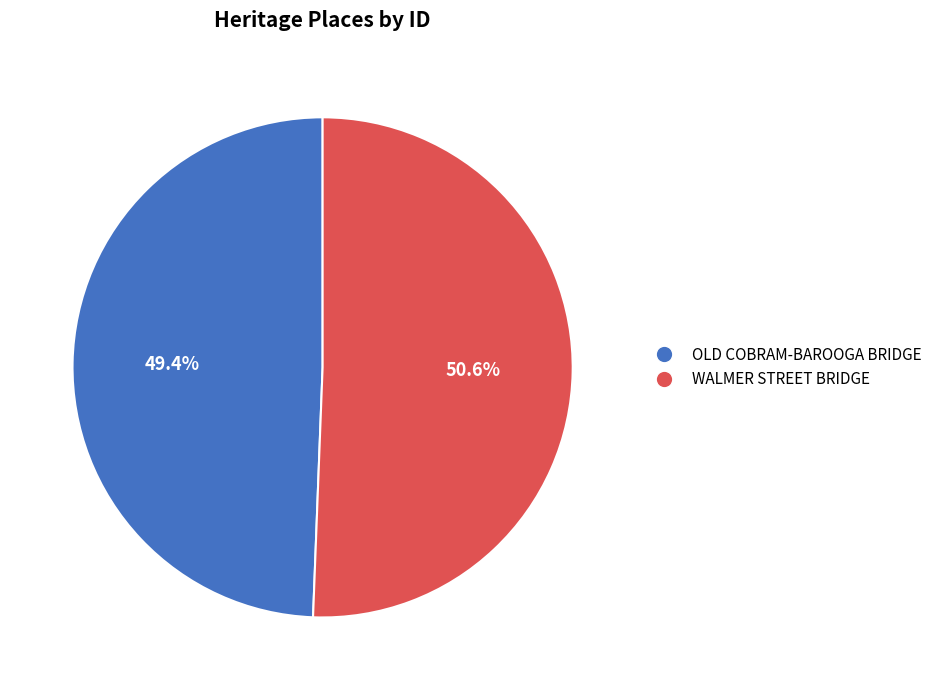

What percentage is the OLD COBRAM-BAROOGA BRIDGE slice, to the nearest percent?

49%